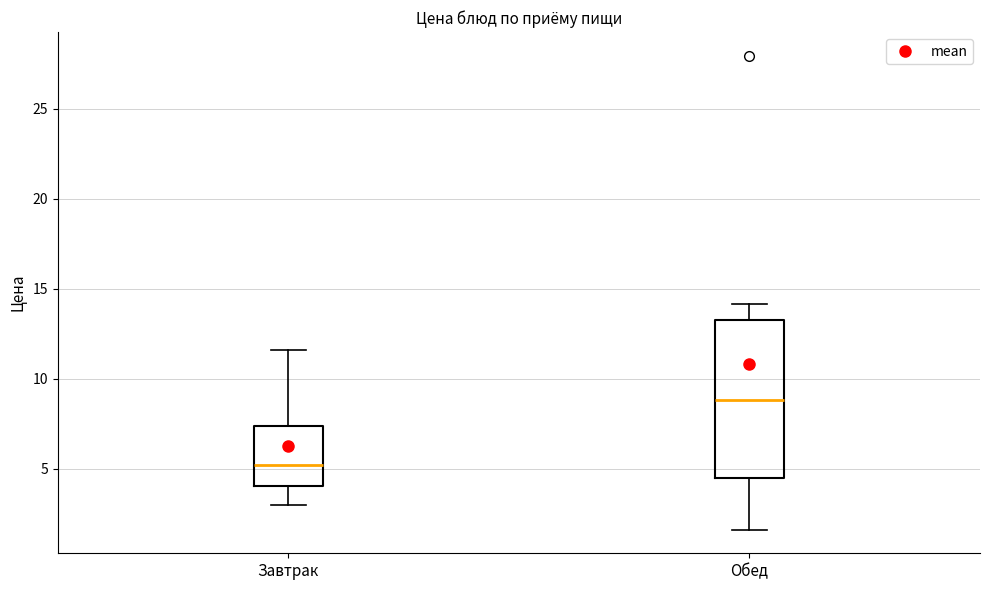

Reading left to right, transcribe this box plot: for each box, give where its median line is, the range the box spans, and where its two whiskers end, as read against the y-axis. The values are not printed on the chart, so give them approximately, as read against the axis.

Завтрак: median 5.0, box 4.0 to 7.5, whiskers 3.0 to 11.5
Обед: median 9.0, box 4.5 to 13.5, whiskers 1.5 to 14.0